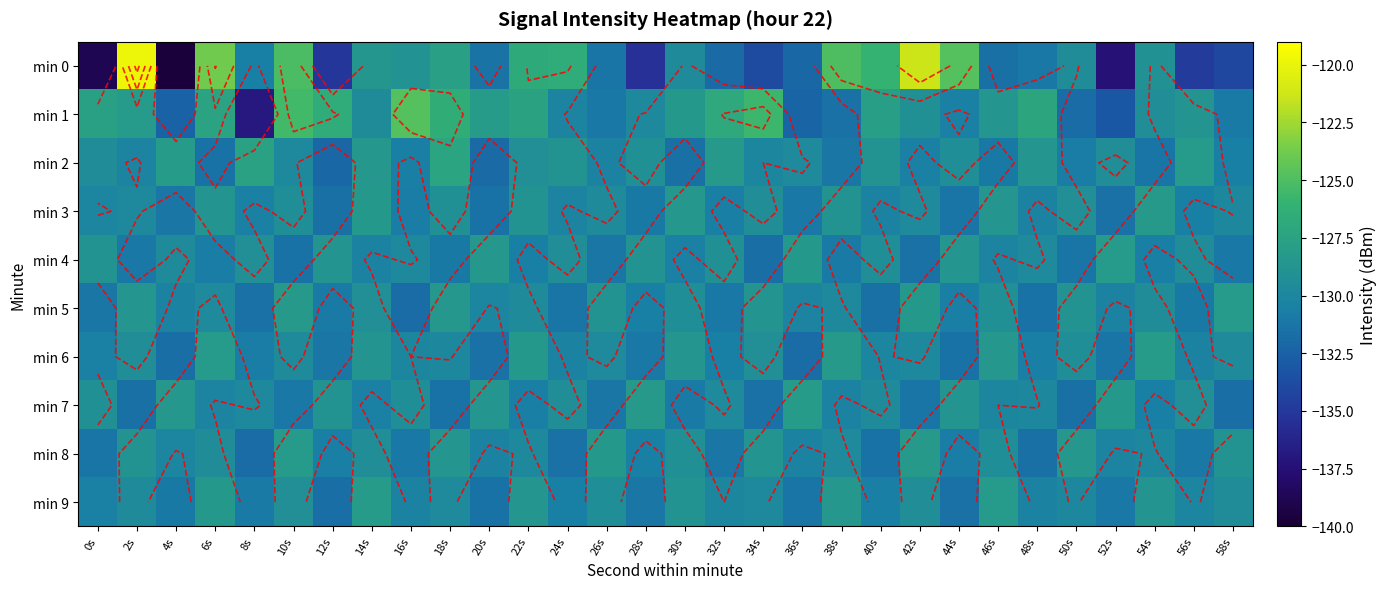

Rank the categories by min 9 value from highest to lowest.

14s, 46s, 6s, 38s, 22s, 54s, 30s, 10s, 26s, 42s, 58s, 2s, 18s, 34s, 50s, 32s, 56s, 16s, 48s, 0s, 24s, 40s, 8s, 4s, 52s, 28s, 36s, 20s, 44s, 12s